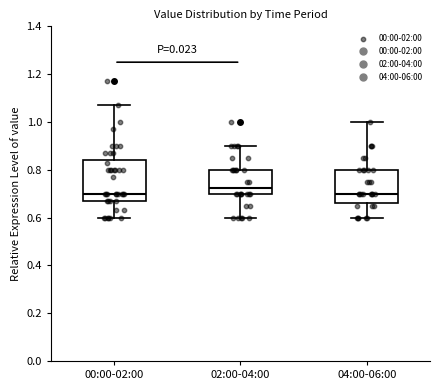

Which box is the tallest, from its lower edge to its upper edge?

00:00-02:00